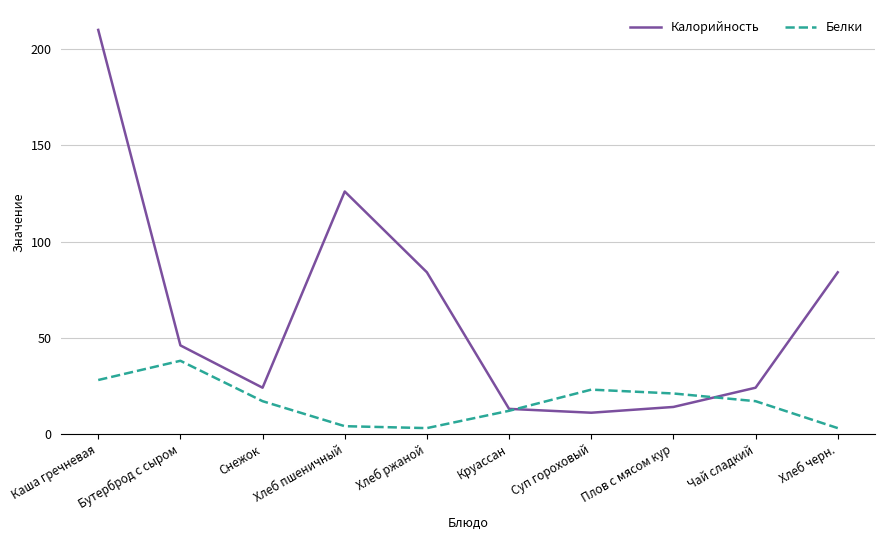

List the series in order of their peak value, lowest first.

Белки, Калорийность